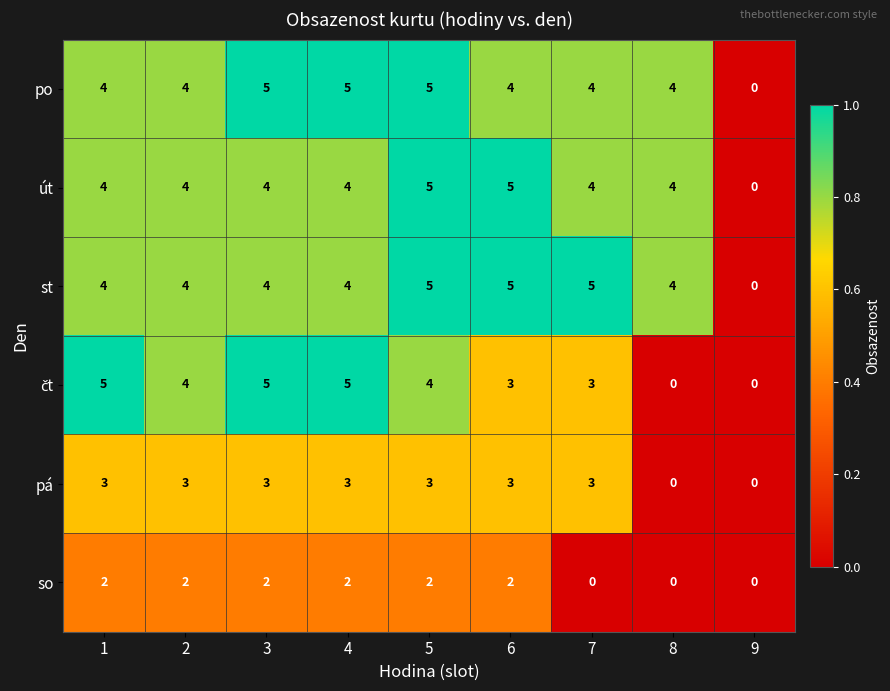

What is the maximum value shown in the chart?

5